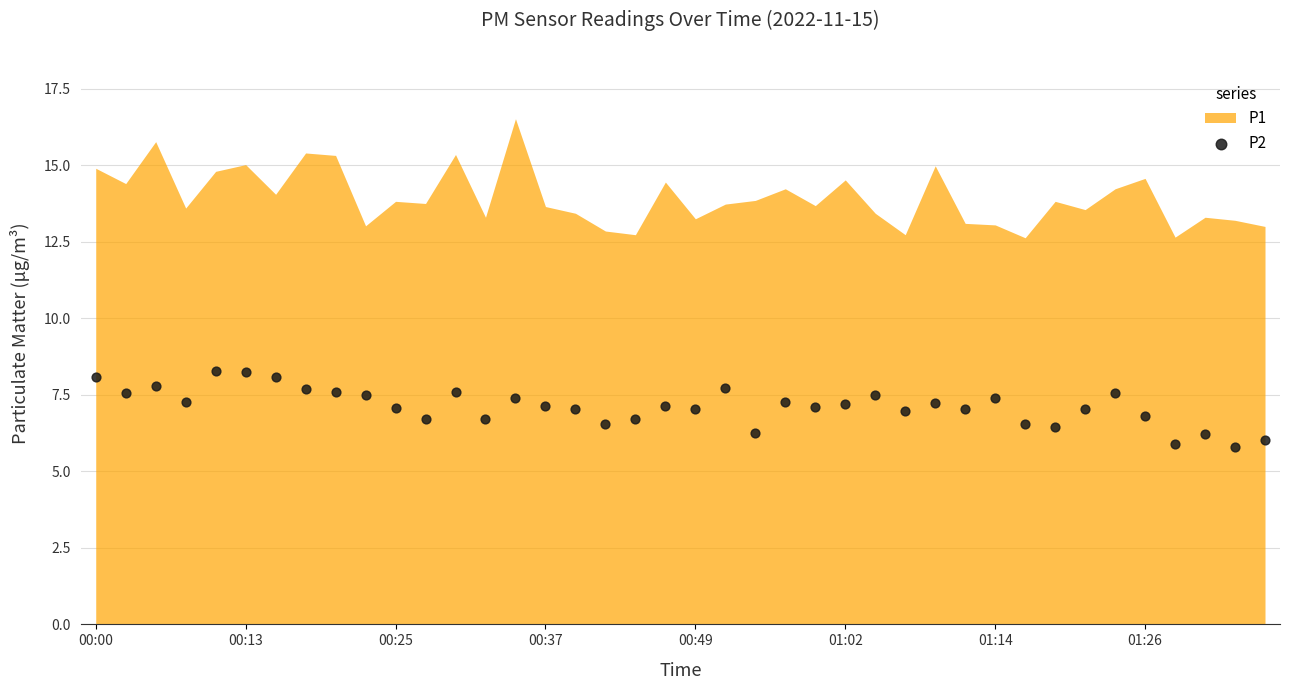

What is the range of Y values (max minus min)?

2.5